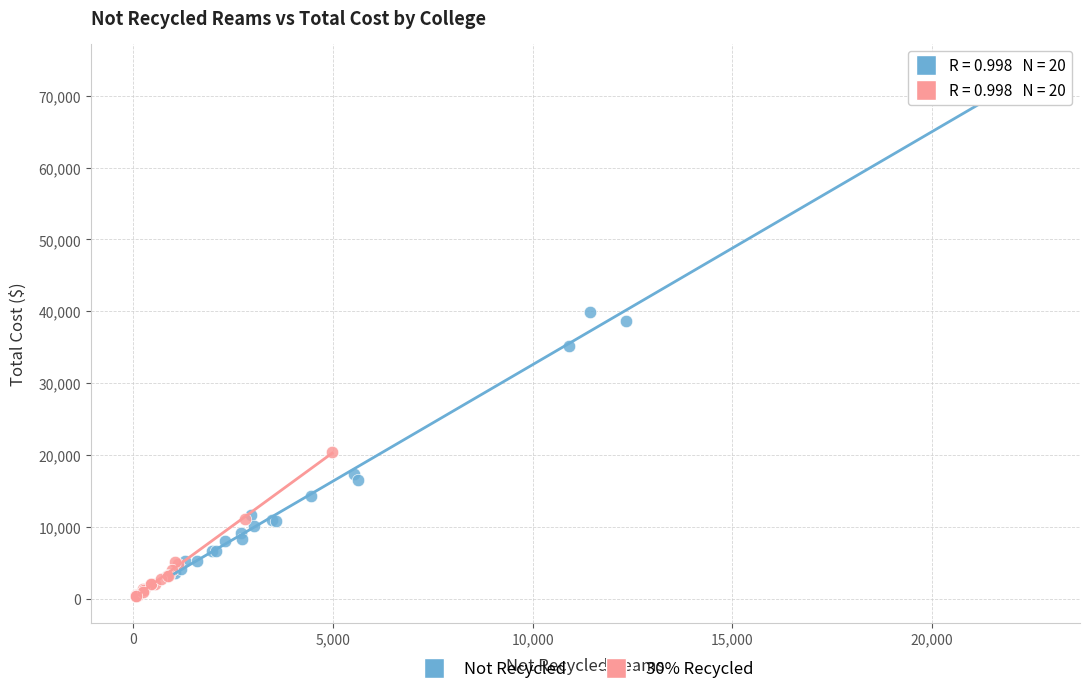

What are all the series names shown in the legend?

Not Recycled, 30% Recycled